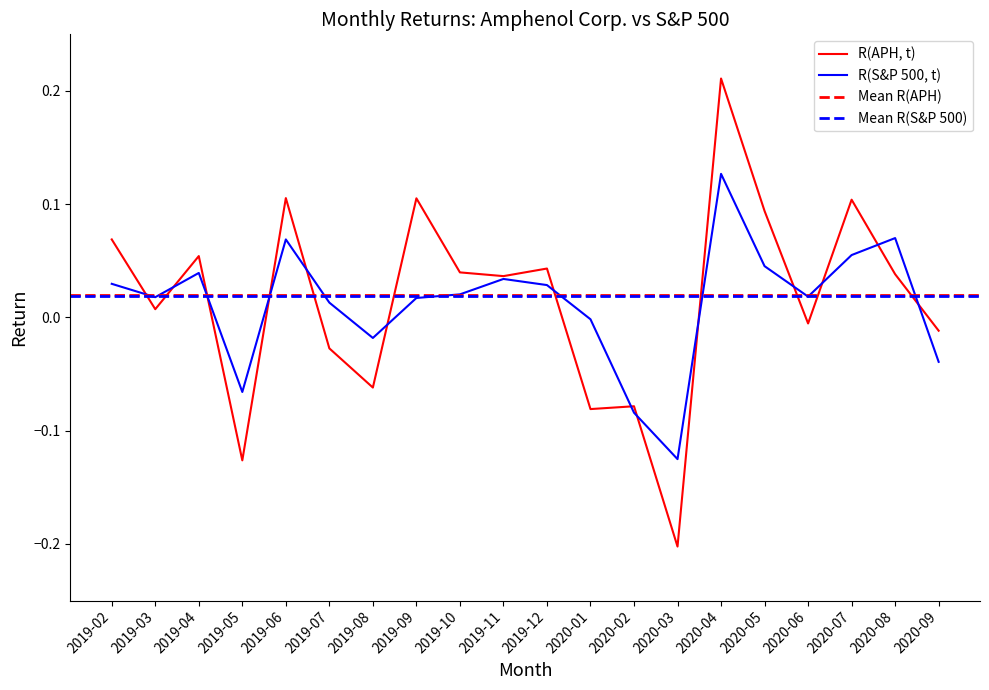

What is the minimum value shown in the chart?

-0.2